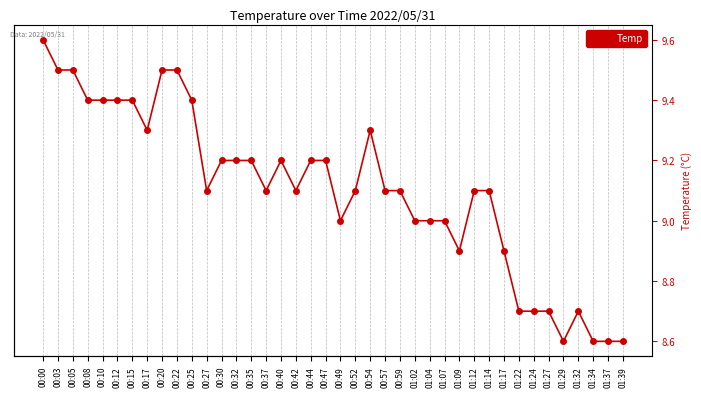

Reading right to left, transcribe all the data shown in this chart.

01:39=8.6	01:37=8.6	01:34=8.6	01:32=8.7	01:29=8.6	01:27=8.7	01:24=8.7	01:22=8.7	01:17=8.9	01:14=9.1	01:12=9.1	01:09=8.9	01:07=9.0	01:04=9.0	01:02=9.0	00:59=9.1	00:57=9.1	00:54=9.3	00:52=9.1	00:49=9.0	00:47=9.2	00:44=9.2	00:42=9.1	00:40=9.2	00:37=9.1	00:35=9.2	00:32=9.2	00:30=9.2	00:27=9.1	00:25=9.4	00:22=9.5	00:20=9.5	00:17=9.3	00:15=9.4	00:12=9.4	00:10=9.4	00:08=9.4	00:05=9.5	00:03=9.5	00:00=9.6